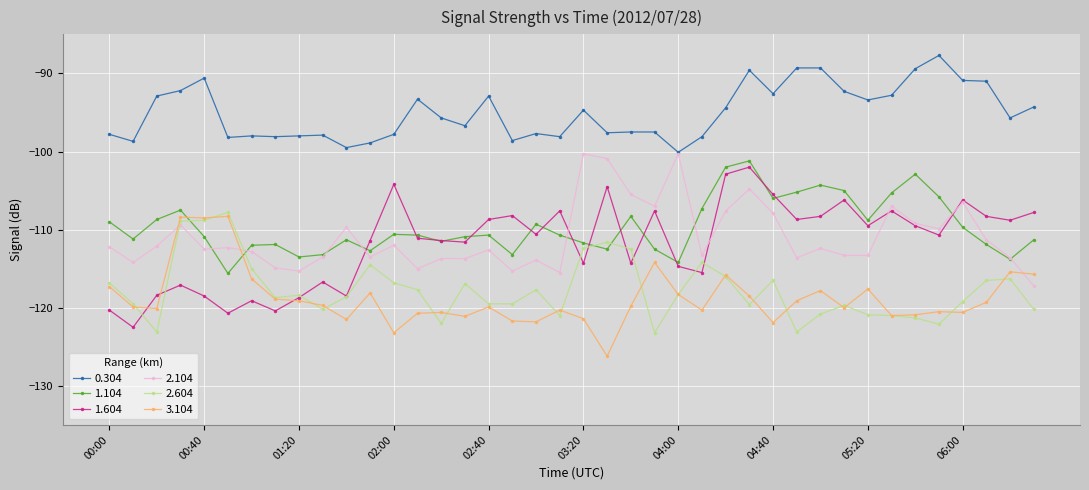

What is the value of the 1.604 point at the 6th from the left?

-120.7